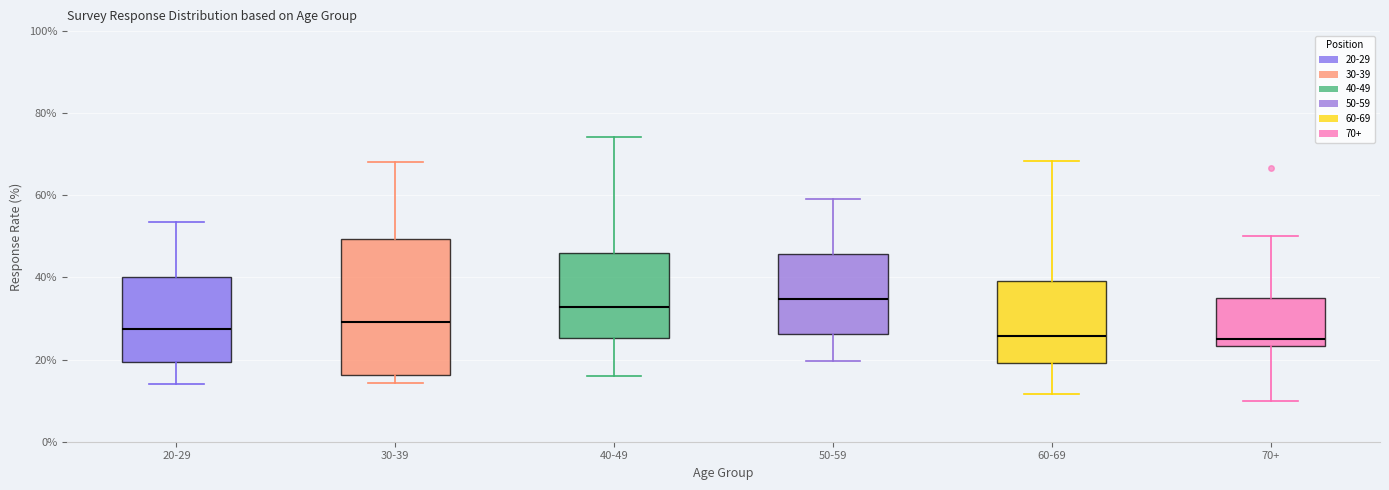

Reading left to right, transcribe this box plot: for each box, give where its median line is, the range the box spans, and where its two whiskers end, as read against the y-axis. The values are not printed on the chart, so give them approximately, as read against the axis.

20-29: median 28, box 20 to 40, whiskers 14 to 54
30-39: median 30, box 16 to 50, whiskers 14 to 68
40-49: median 32, box 26 to 46, whiskers 16 to 74
50-59: median 34, box 26 to 46, whiskers 20 to 60
60-69: median 26, box 20 to 40, whiskers 12 to 68
70+: median 26, box 24 to 36, whiskers 10 to 50